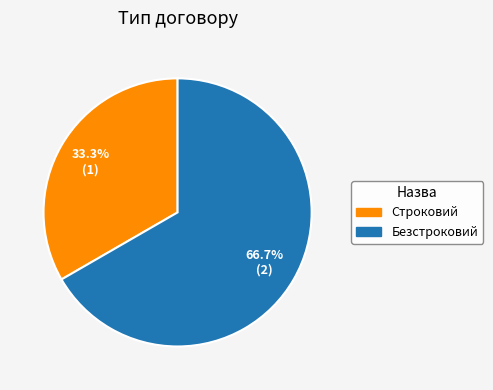

To the nearest percent, what percentage of the pie is Безстроковий?

67%